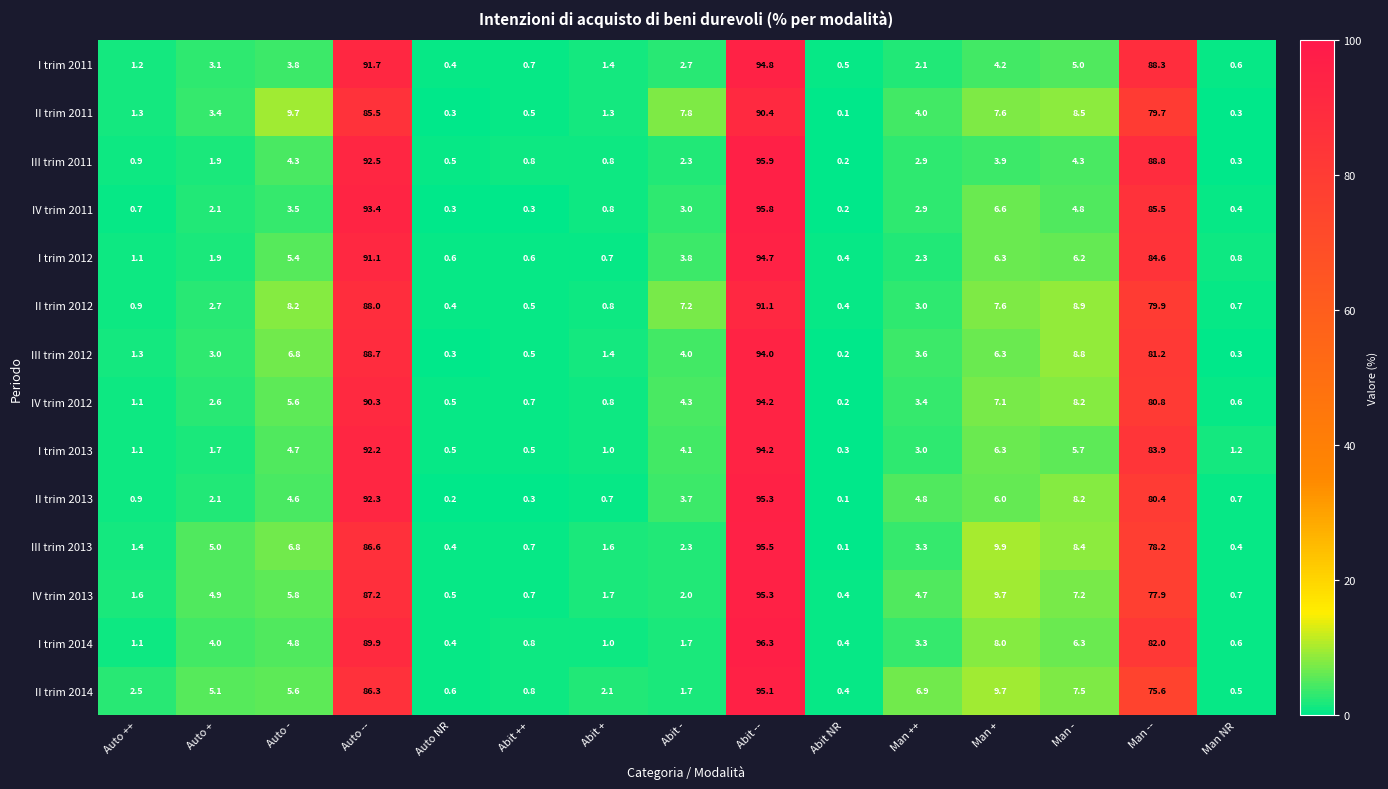

At how many categories does at least one series exceed 65?

3